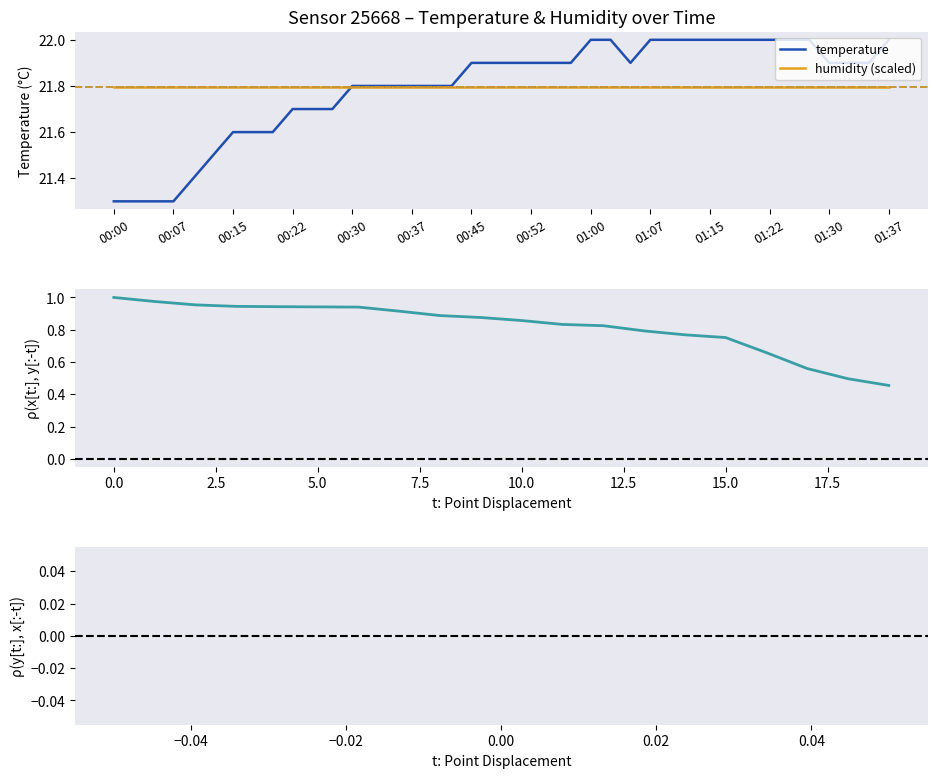

Is it true that humidity (scaled) equals 21.8 at 01:22?

True